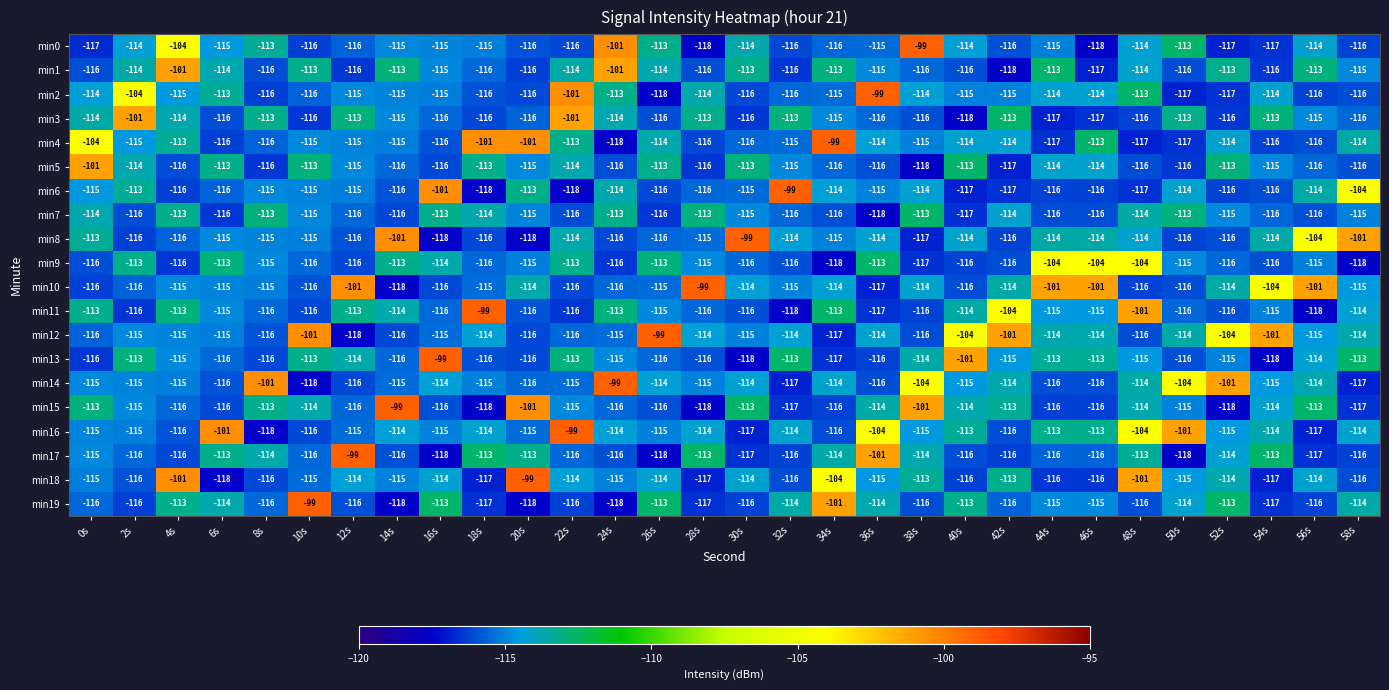

What is the total value across all series at 4s?

-2259